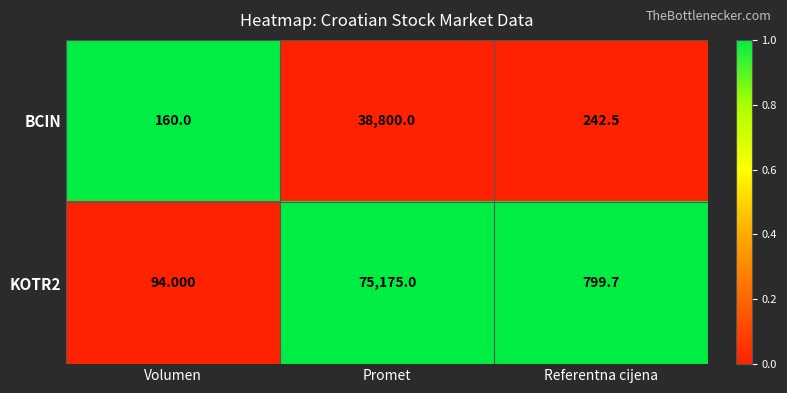

List the labels in order of BCIN value, smallest first.

Volumen, Referentna cijena, Promet